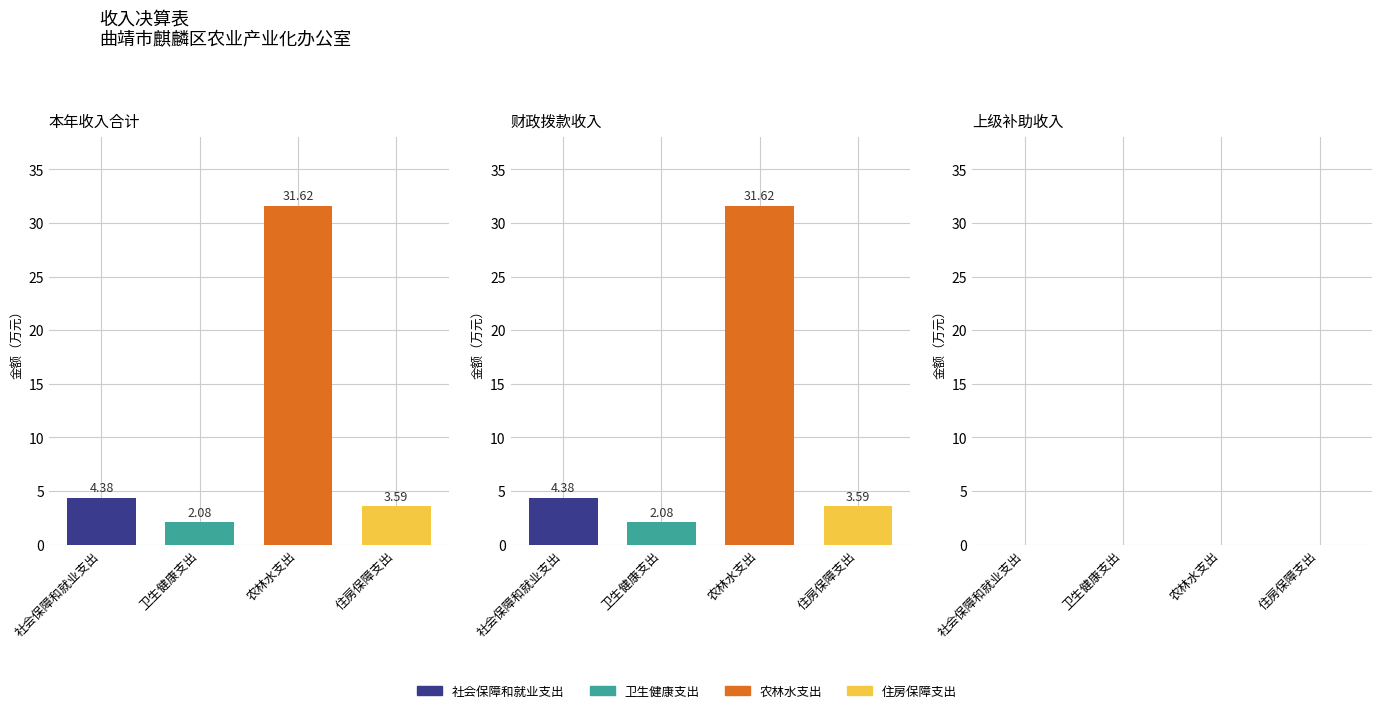

Between 卫生健康支出 and 住房保障支出, which series saw the biggest shift?

本年收入合计